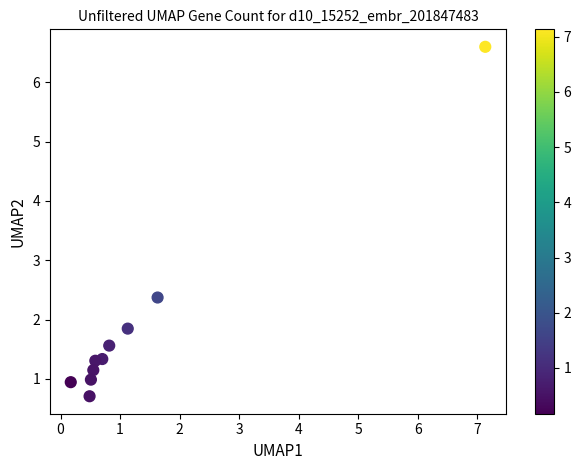

What is the range of Y values (max minus min)?

5.9